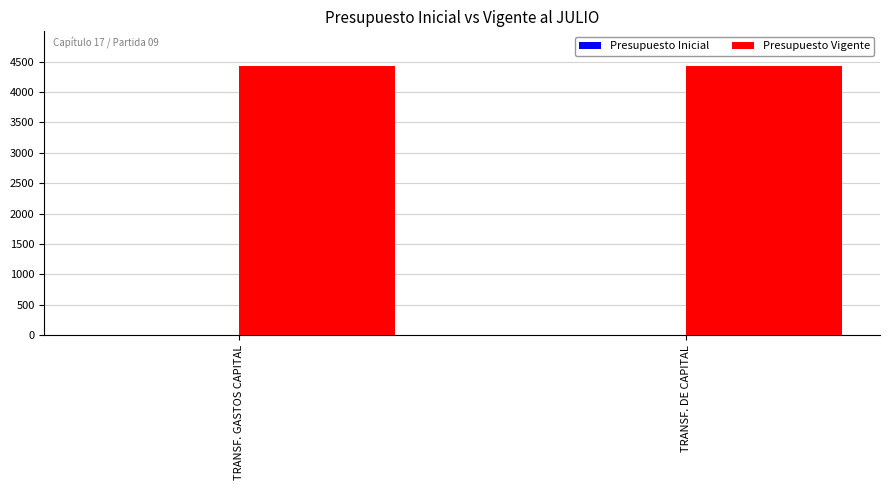

True or false: Presupuesto Vigente has a value of 4427 at TRANSF. GASTOS CAPITAL.

True